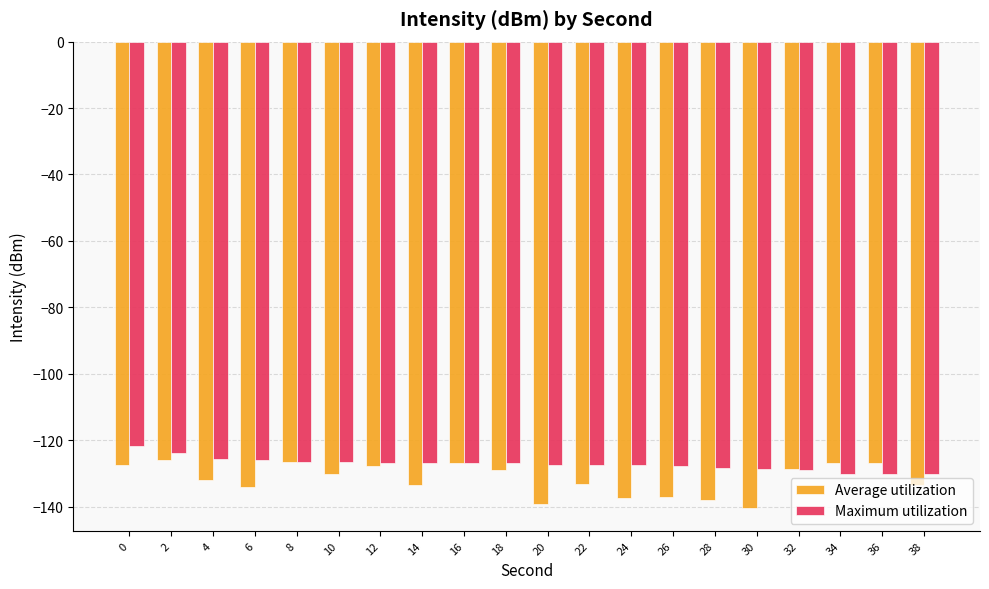

What is the sum of the Average utilization values at 14 and 22?

-266.4